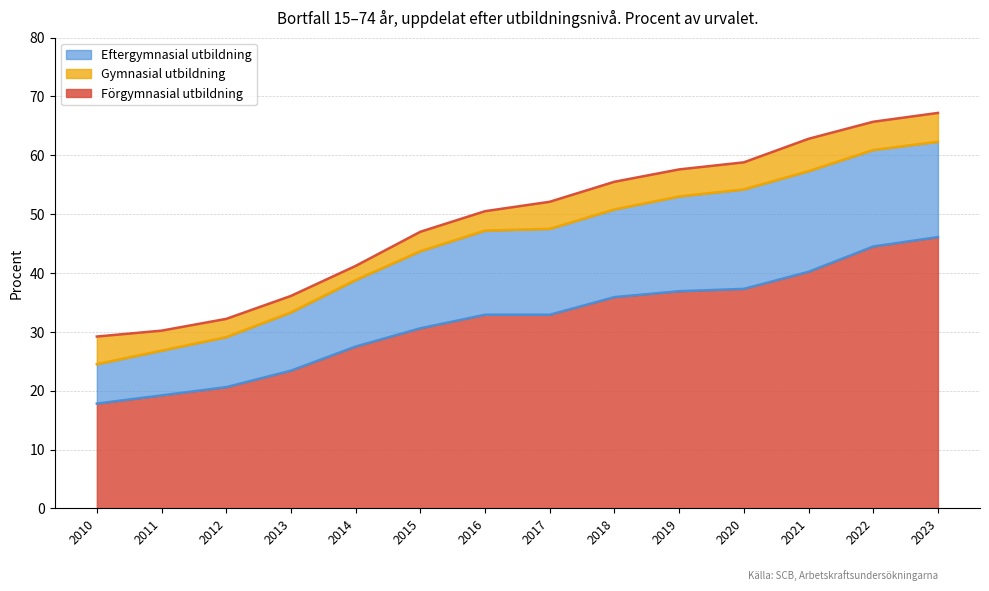

True or false: Eftergymnasial utbildning and Förgymnasial utbildning cross at least once.

False